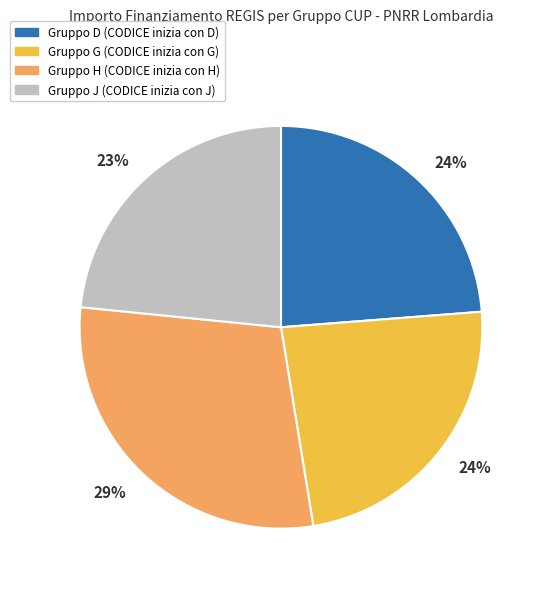

To the nearest percent, what is the difference between the largest and smallest slice percentages?

6%